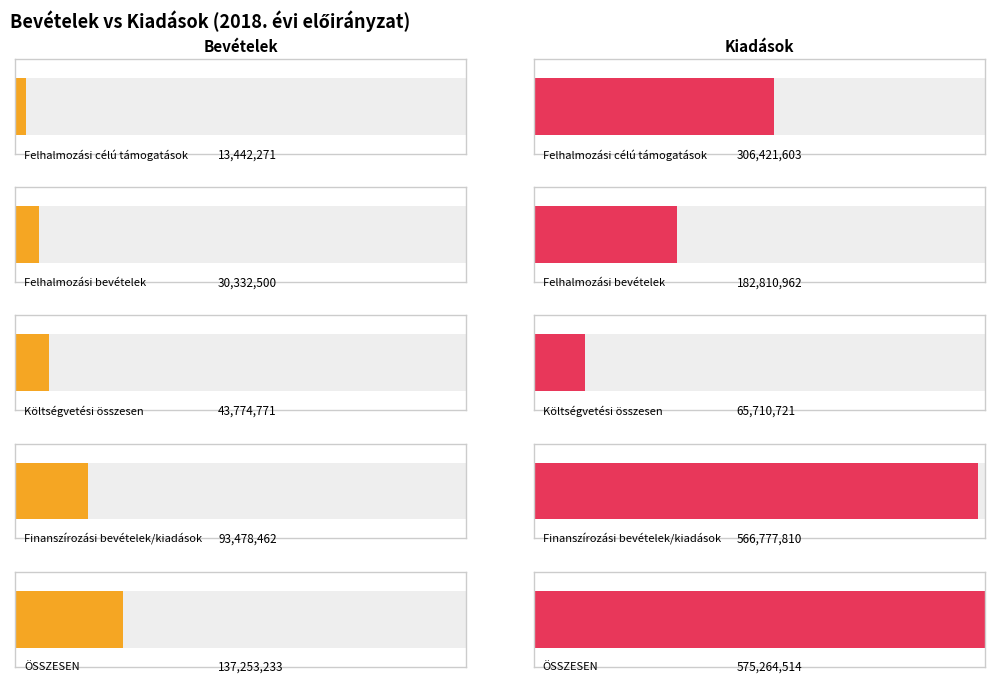

Which category has the highest value in the Bevételek series?

ÖSSZESEN